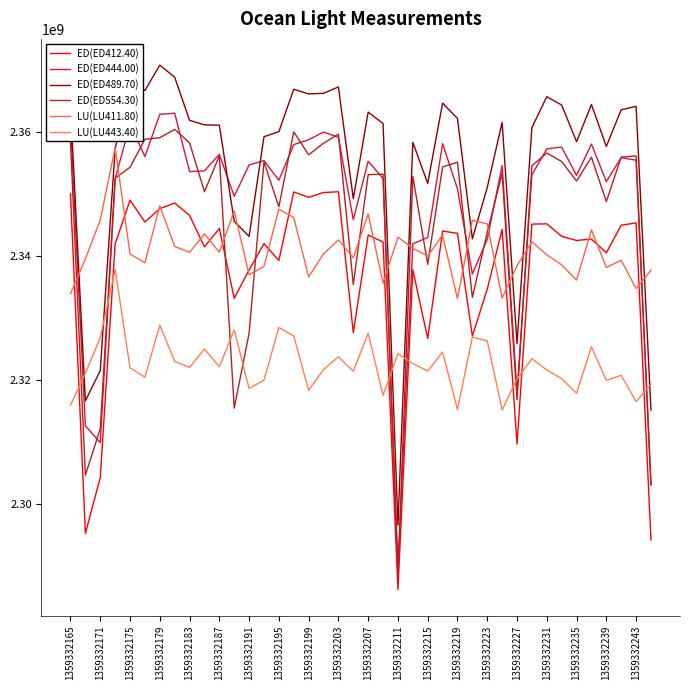

Does the chart have visible grid lines?

No